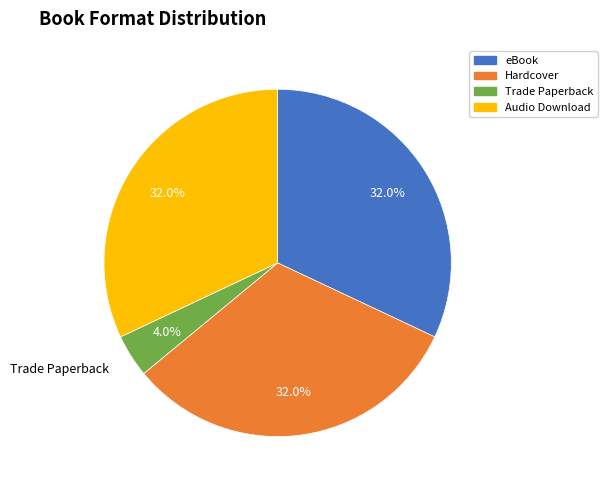

Is the sum of Audio Download and Trade Paperback greater than half?

No